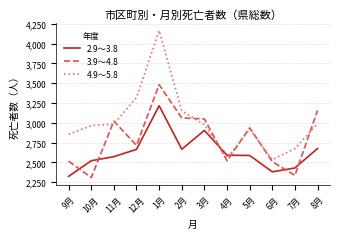

True or false: 4.9～5.8 has a value of 1204 at 2月.

False